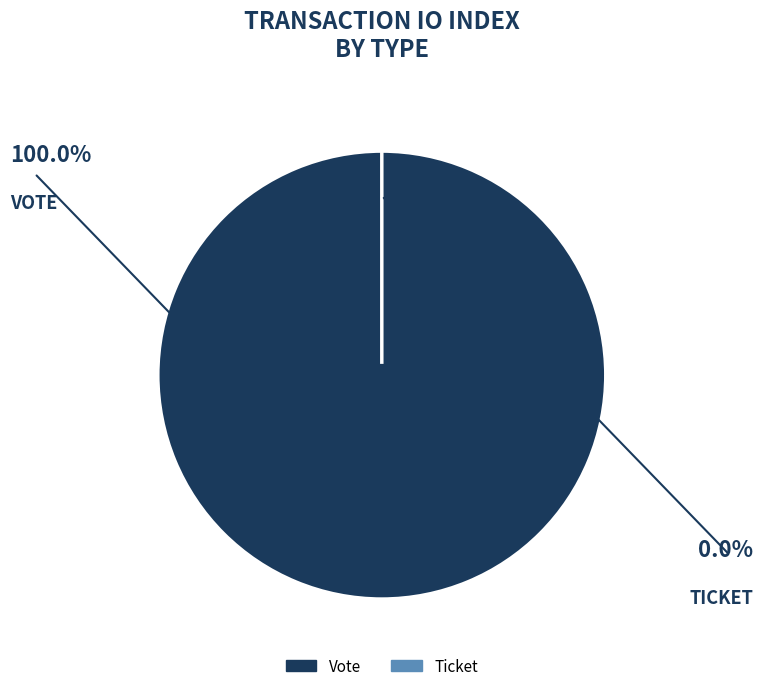

How many segments does this pie chart have?

2